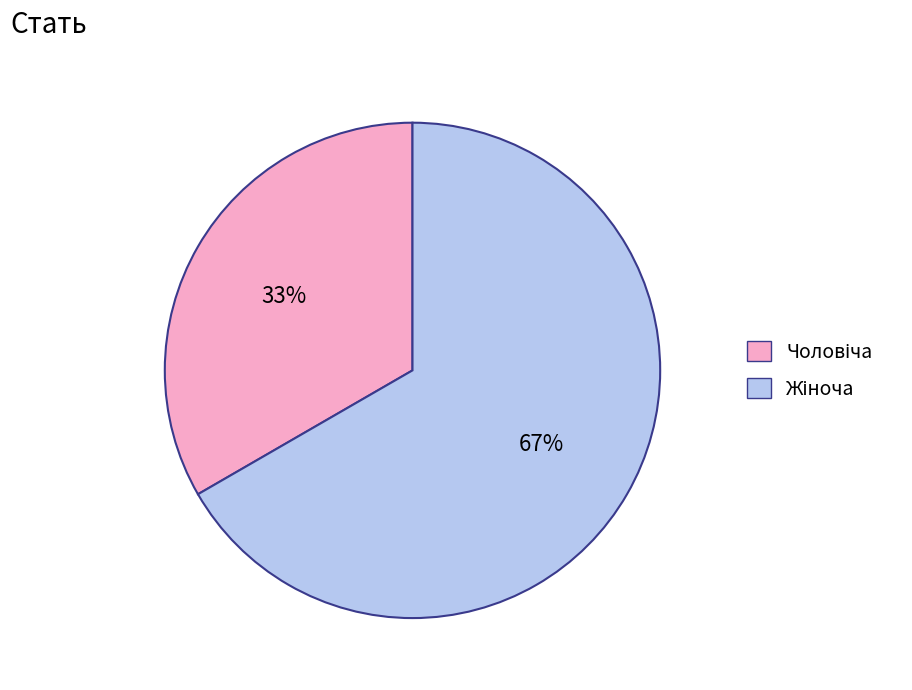

How many segments does this pie chart have?

2